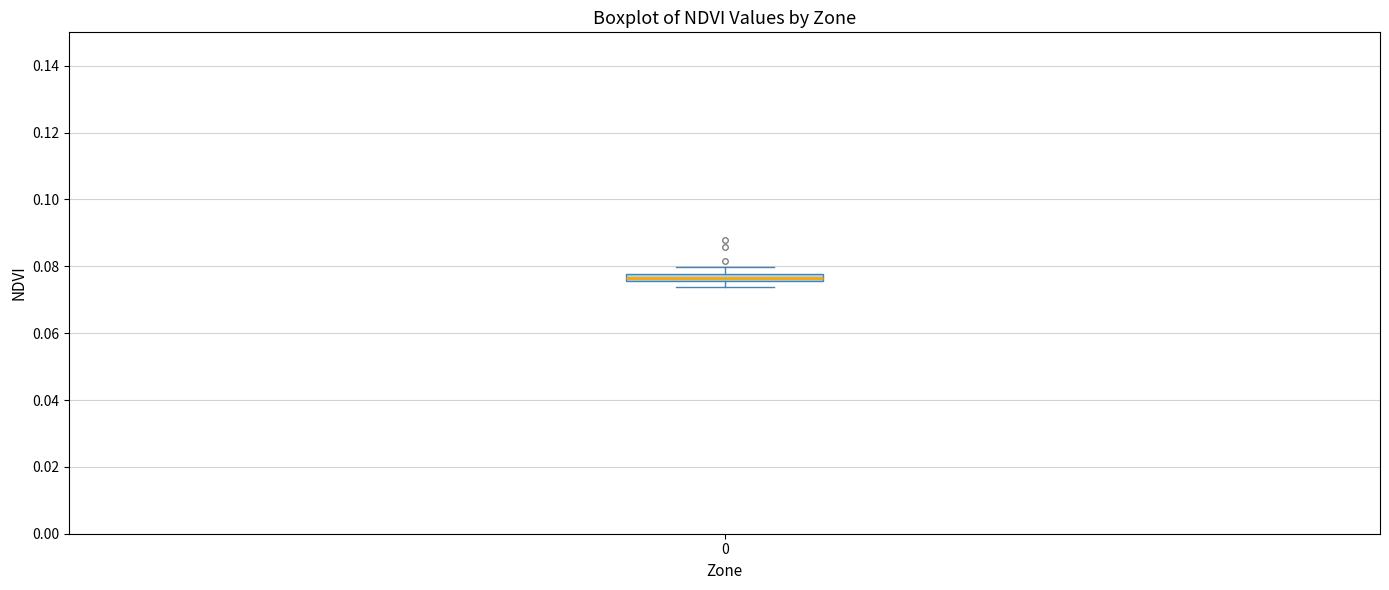

Where is the upper edge of the box at x = 0 on the y-axis? The values are not printed on the chart, so give them approximately, as read against the axis.

0.078